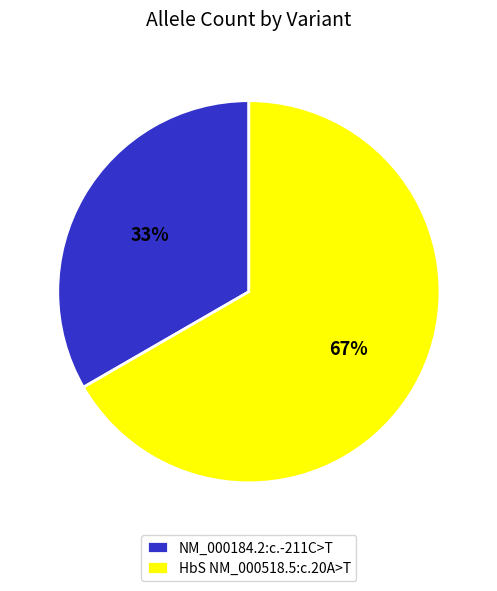

Which has a higher value, NM_000184.2:c.-211C>T or HbS NM_000518.5:c.20A>T?

HbS NM_000518.5:c.20A>T